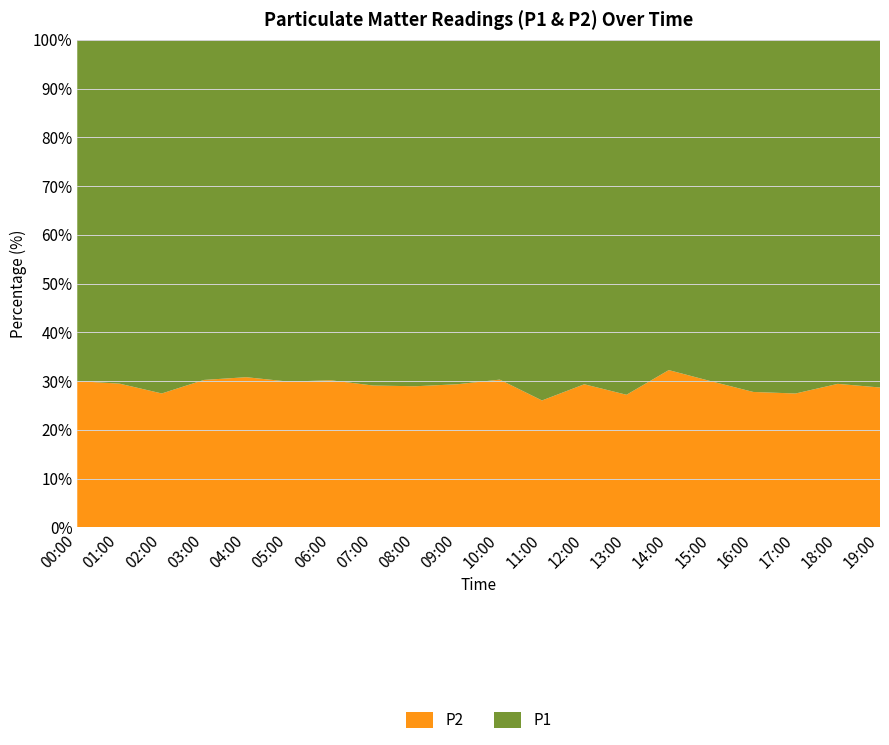

Reading right to left, transcribe all the data shown in this chart.

P1: 33.4	38.3	37.5	36.6	33.6	32.3	39.3	33.9	37.9	31.3	32.4	37.1	32.5	31.8	35.7	30.9	31.6	37.8	31.7	35.3
P2: 13.4	16.0	14.2	14.1	14.4	15.4	14.7	14.1	13.3	13.6	13.4	15.1	13.3	13.7	15.2	13.8	13.7	14.3	13.3	15.1